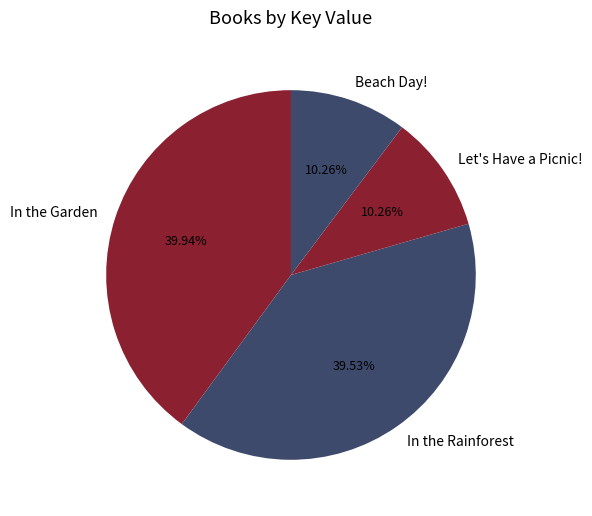

What percentage is the In the Rainforest slice, to the nearest percent?

40%